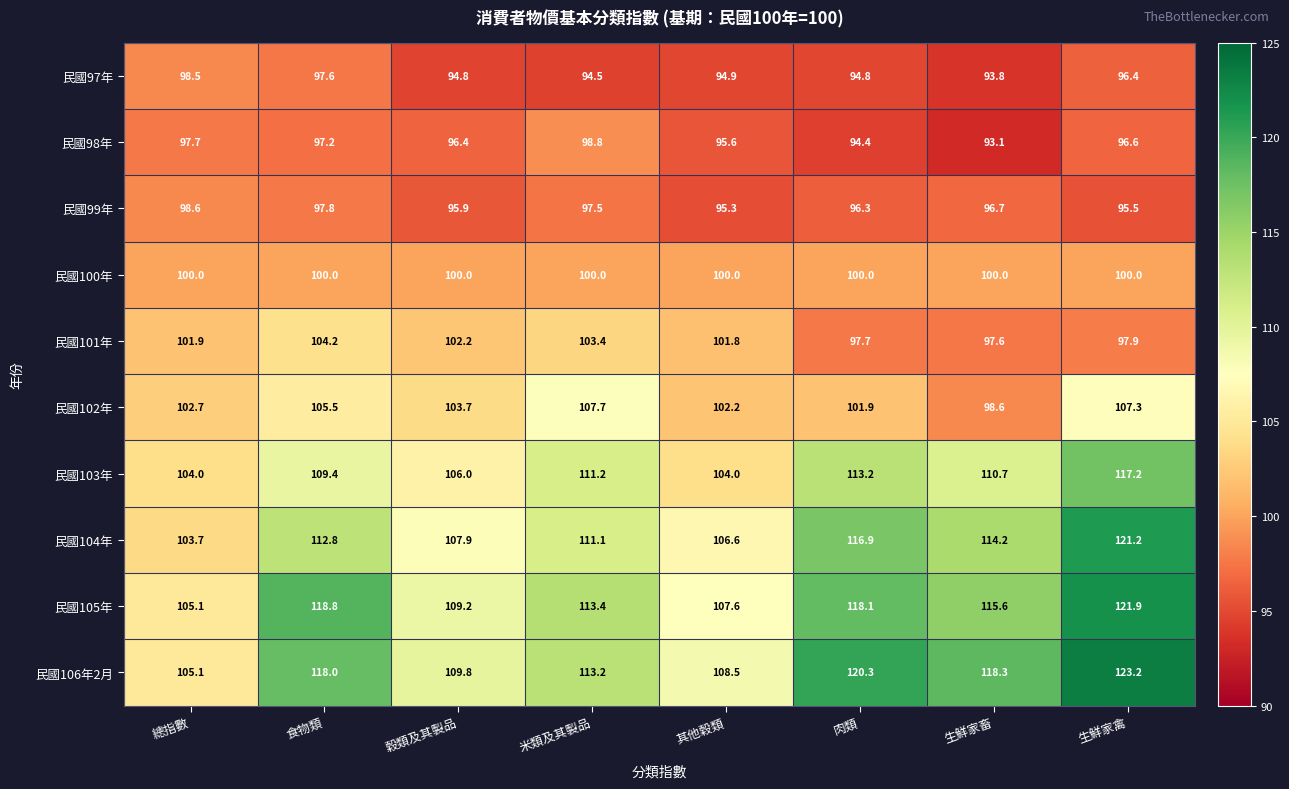

At how many categories does at least one series exceed 108?

7